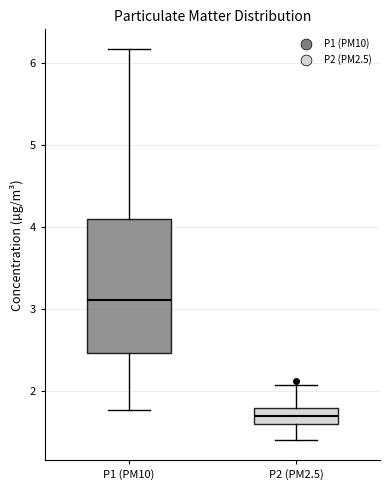

Reading left to right, read every box against the y-axis: the position of its median line, the range the box covers, and the ends of its whiskers. The values are not printed on the chart, so give them approximately, as read against the axis.

P1 (PM10): median 3.1, box 2.5 to 4.1, whiskers 1.8 to 6.2
P2 (PM2.5): median 1.7, box 1.6 to 1.8, whiskers 1.4 to 2.1